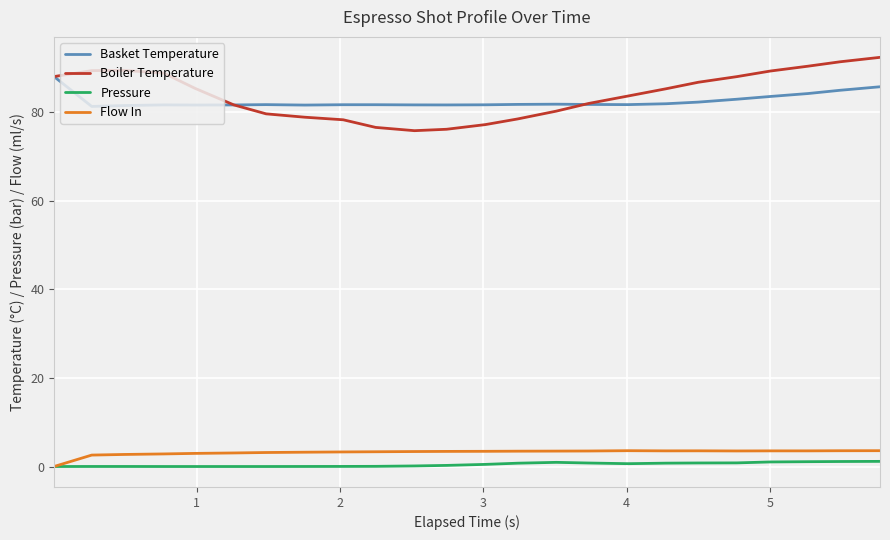

True or false: Flow In and Basket Temperature cross at least once.

False